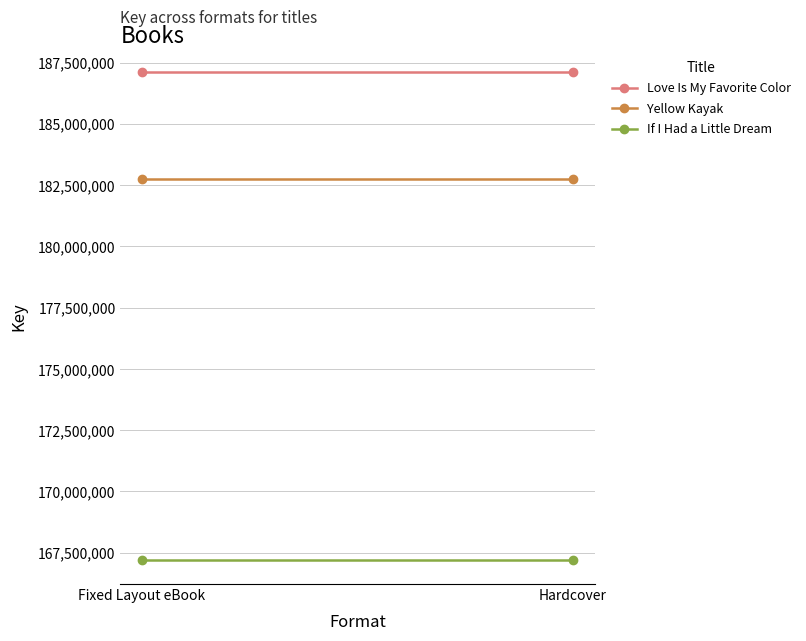

The Yellow Kayak series shows 182727890 at Fixed Layout eBook. True or false?

True